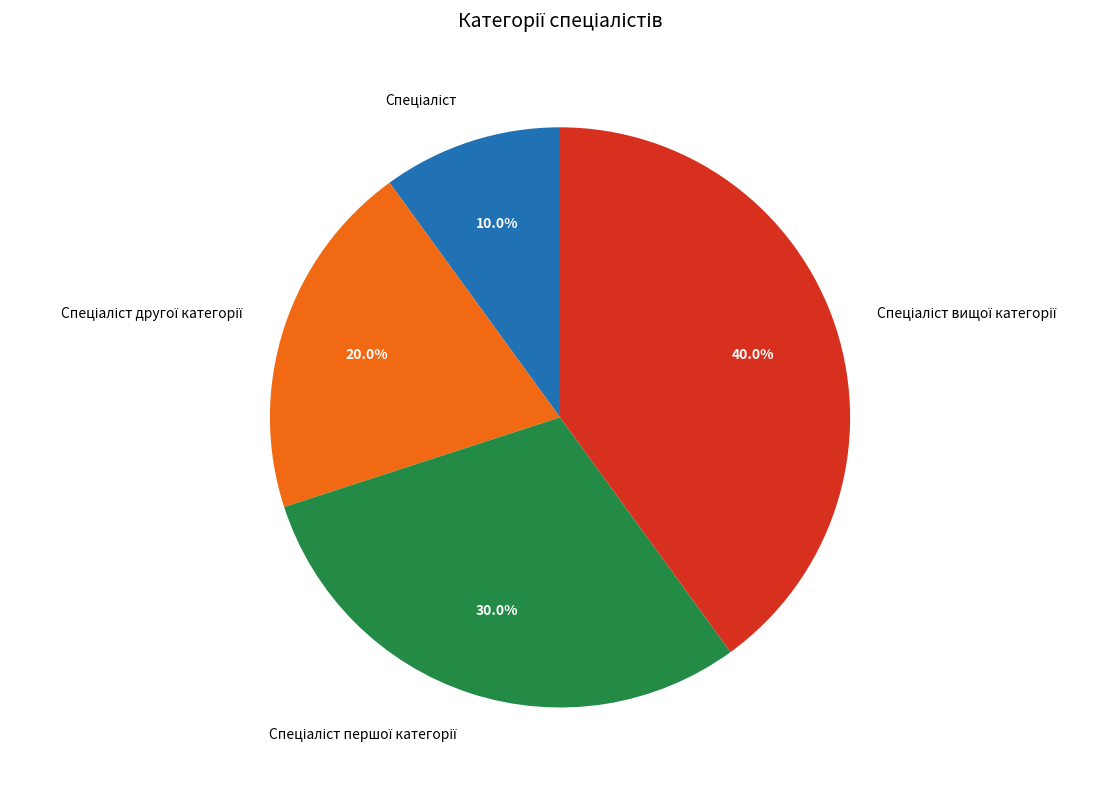

Is there a majority slice in this chart?

No